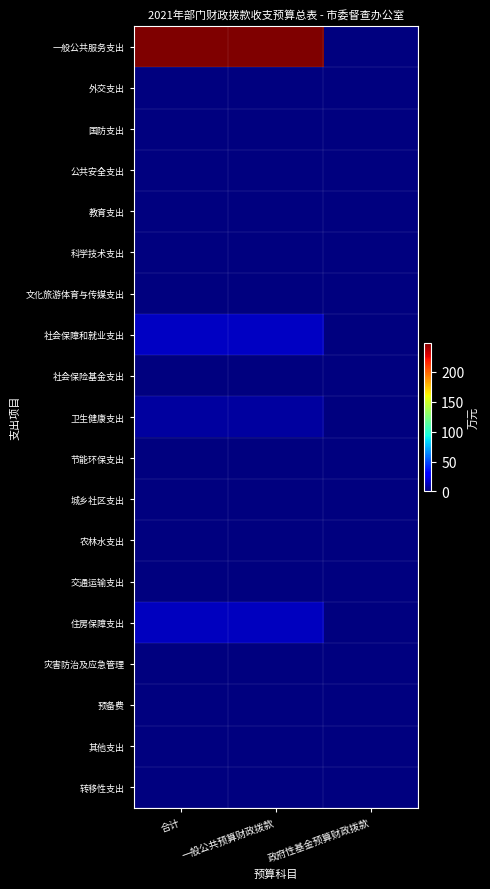

Which has a higher value, 一般公共预算财政拨款 or 合计?

一般公共预算财政拨款